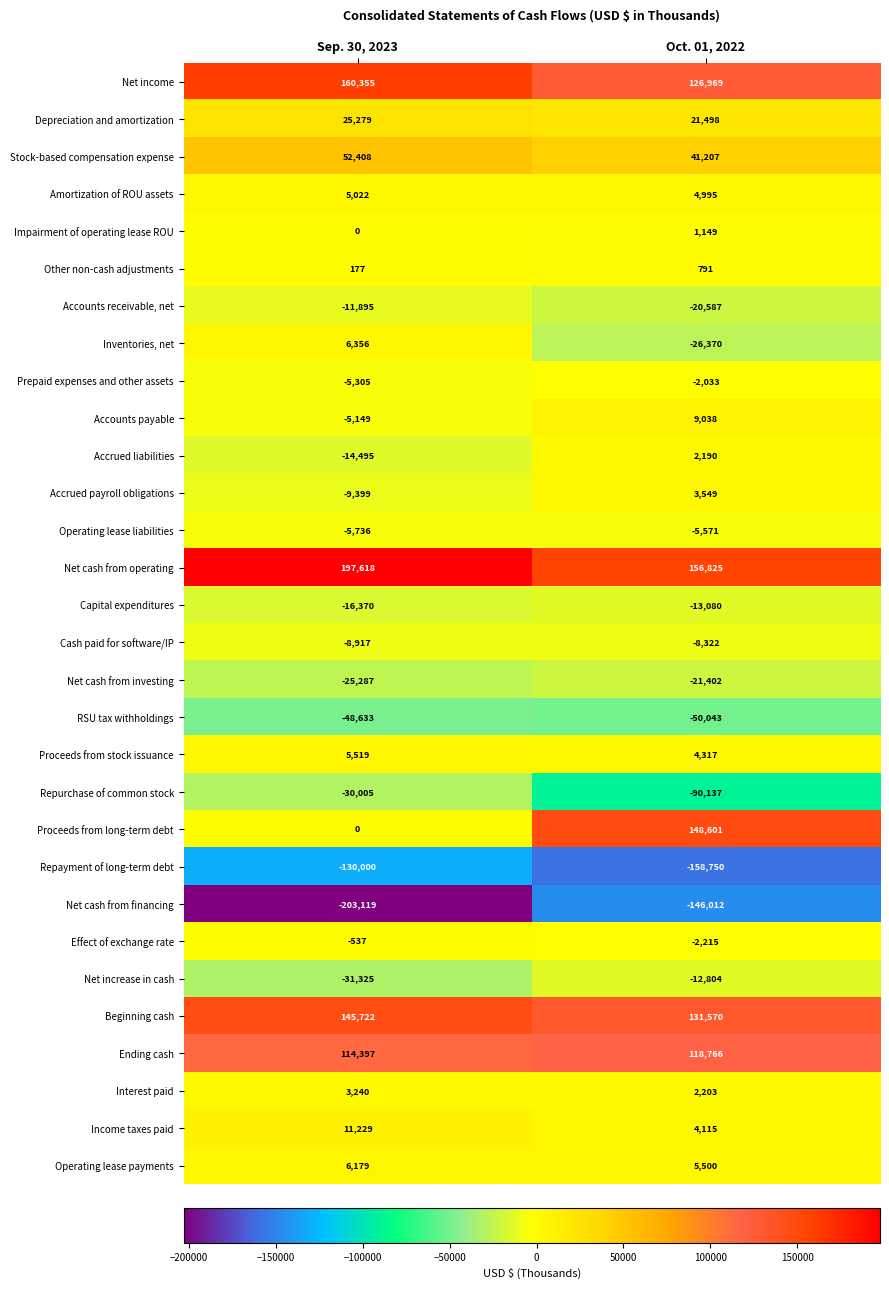

The value of Repurchase of common stock at Sep. 30, 2023 is -30005. True or false?

True